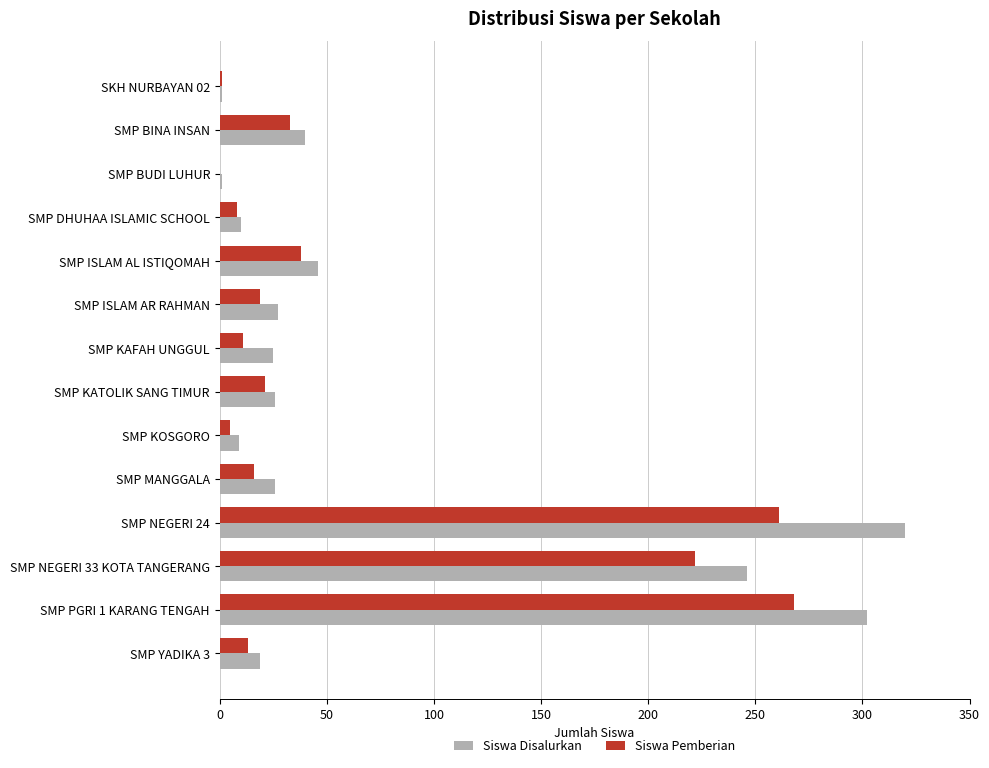

Which category has the highest value across all series?

SMP NEGERI 24